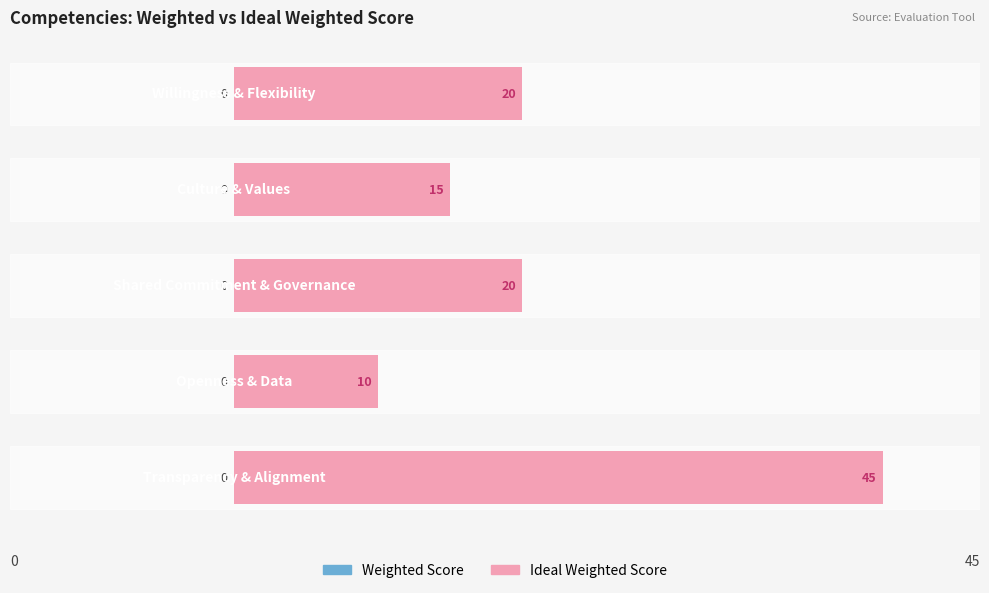

What is the maximum value shown in the chart?

45